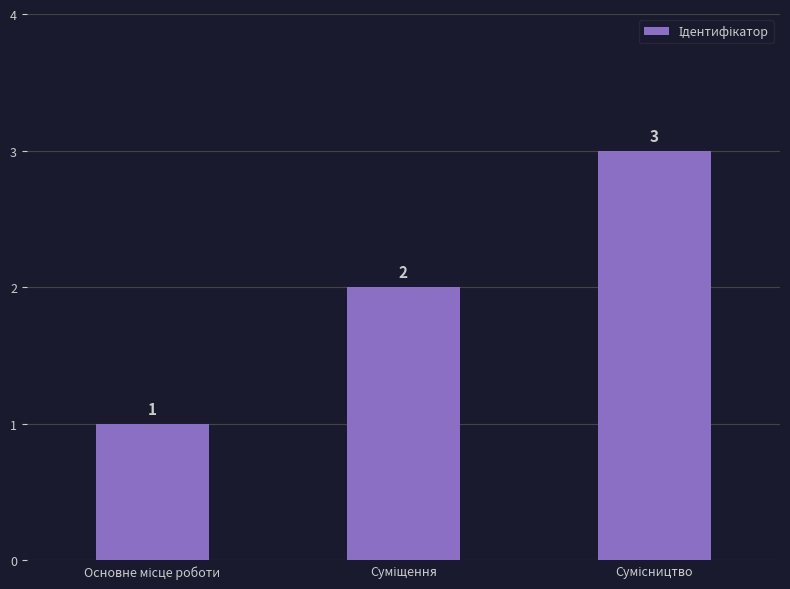

What is the greatest value displayed?

3